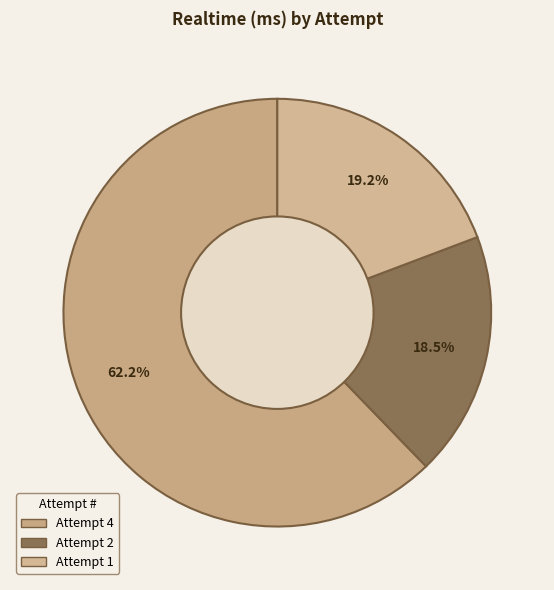

To the nearest percent, what portion does Attempt 4 represent?

62%